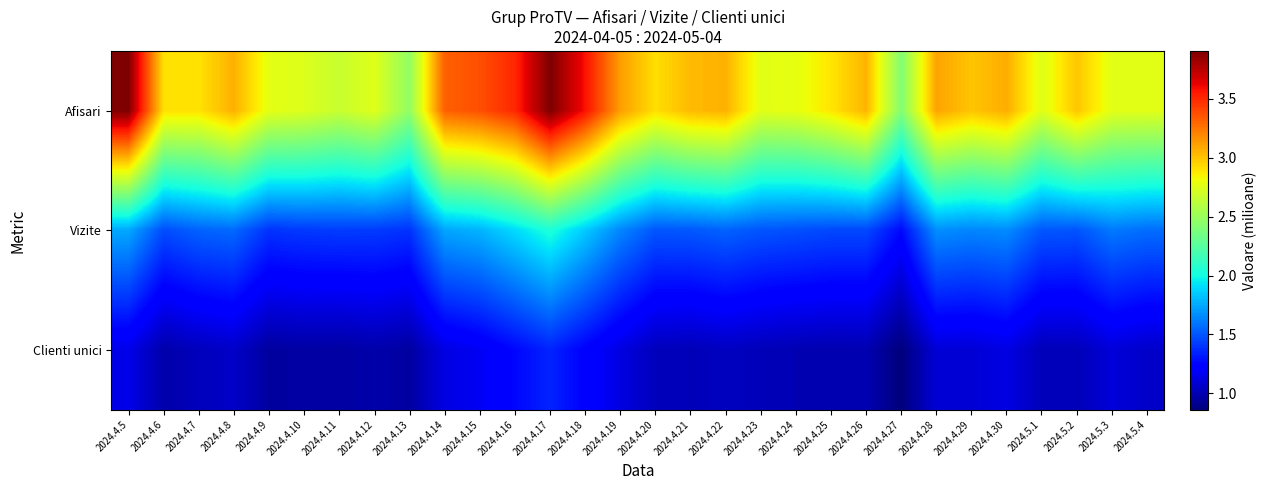

What is the greatest value displayed?

3.9